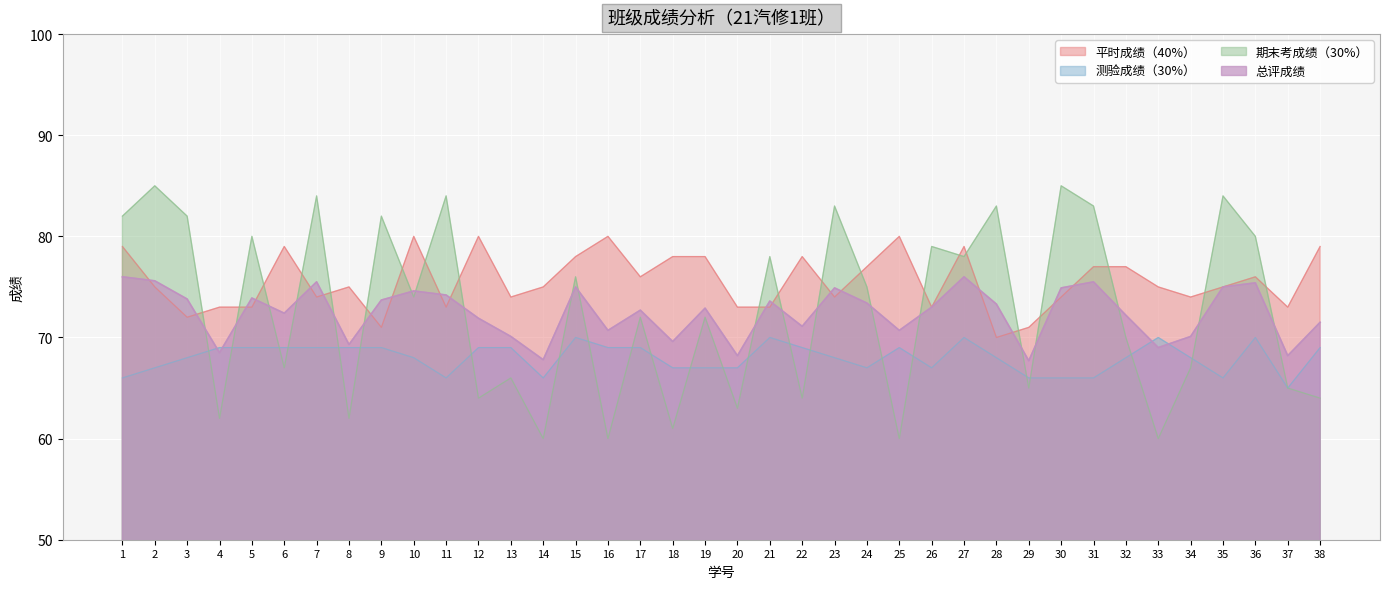

How many lines are shown in the chart?

4